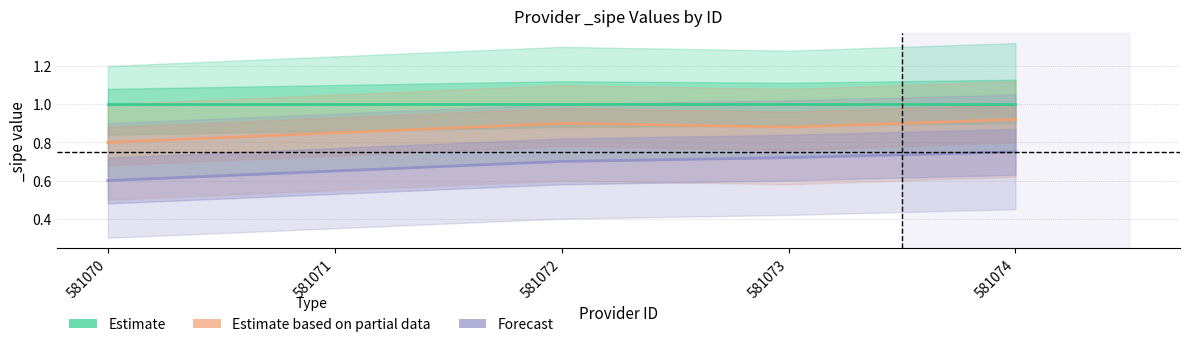

At which category is the sum across all series the highest?

581074